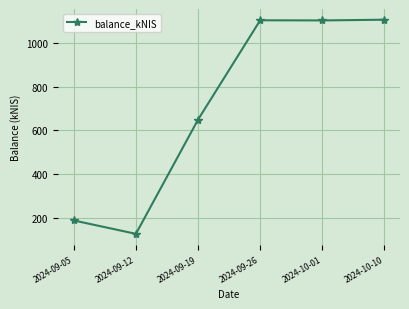

True or false: the data shows 1102.9 at 2024-10-01.

True